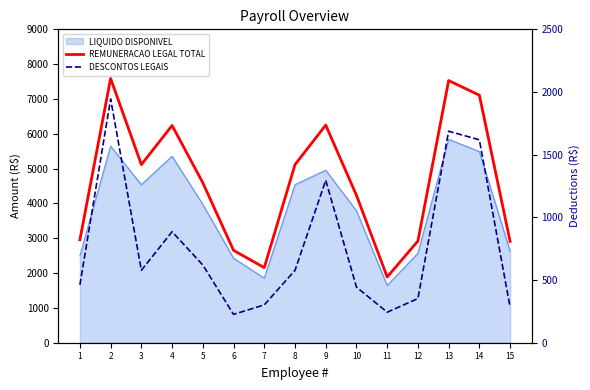

What is the sum of all DESCONTOS LEGAIS values?

11518.3